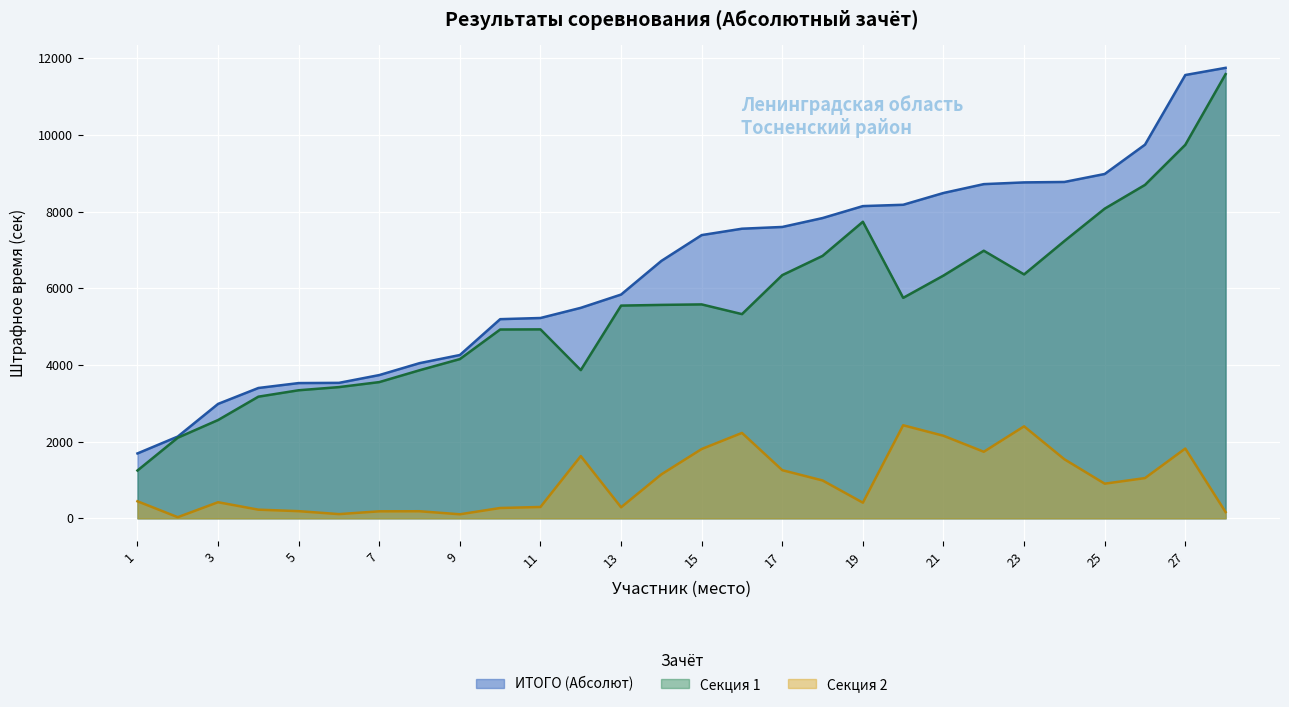

Between 19 and 15, which is larger?

19